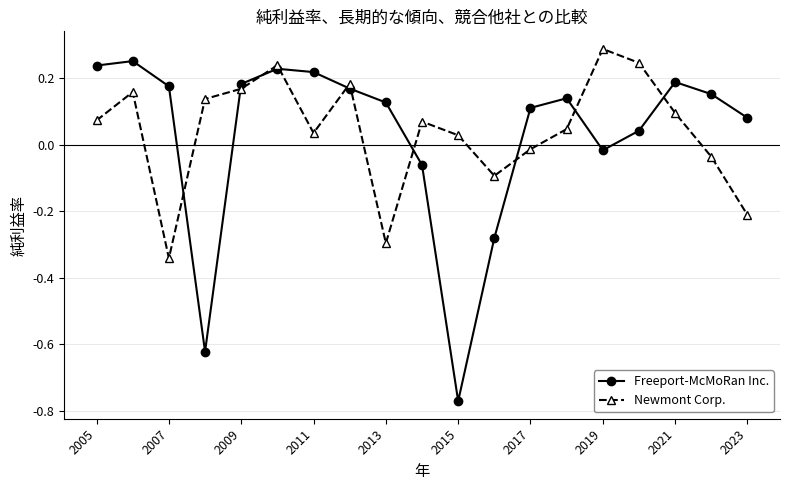

How many data points does each series have?

19